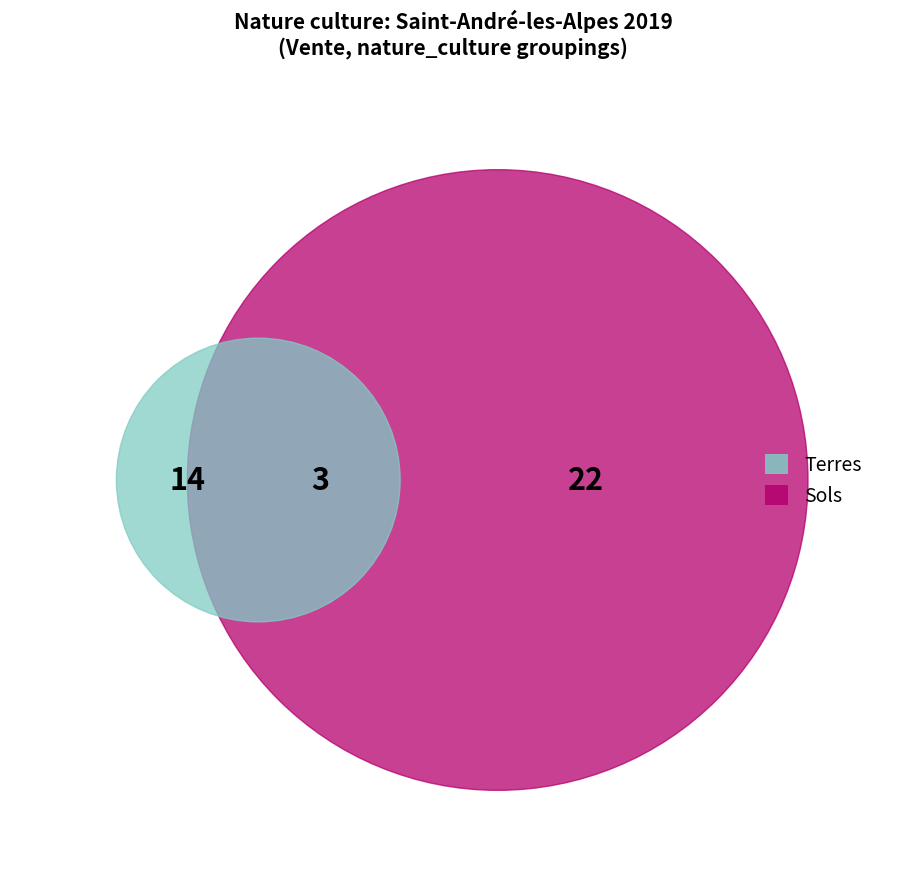

True or false: terrains a bâtir accounts for 1% of the total.

False